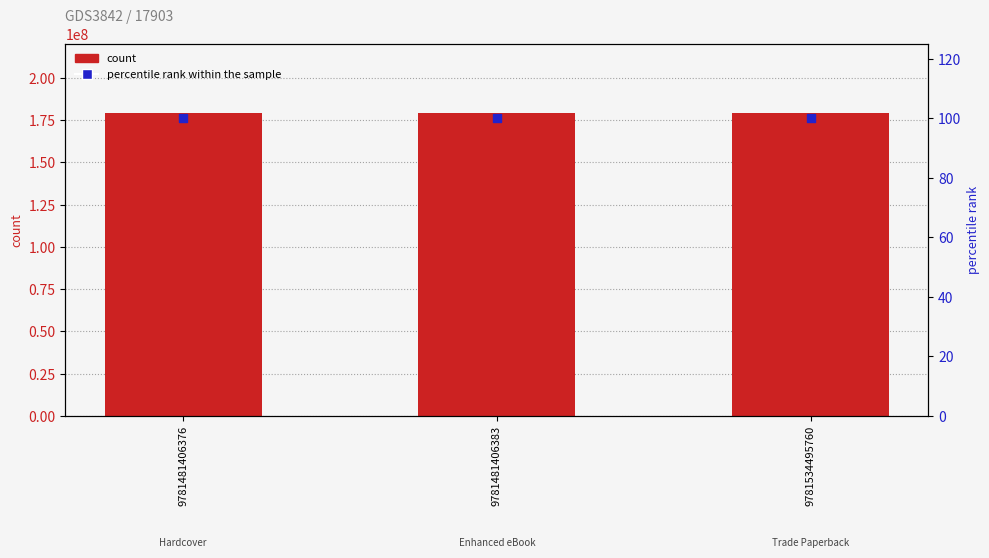

Which series reaches the minimum Y coordinate?

percentile rank within the sample